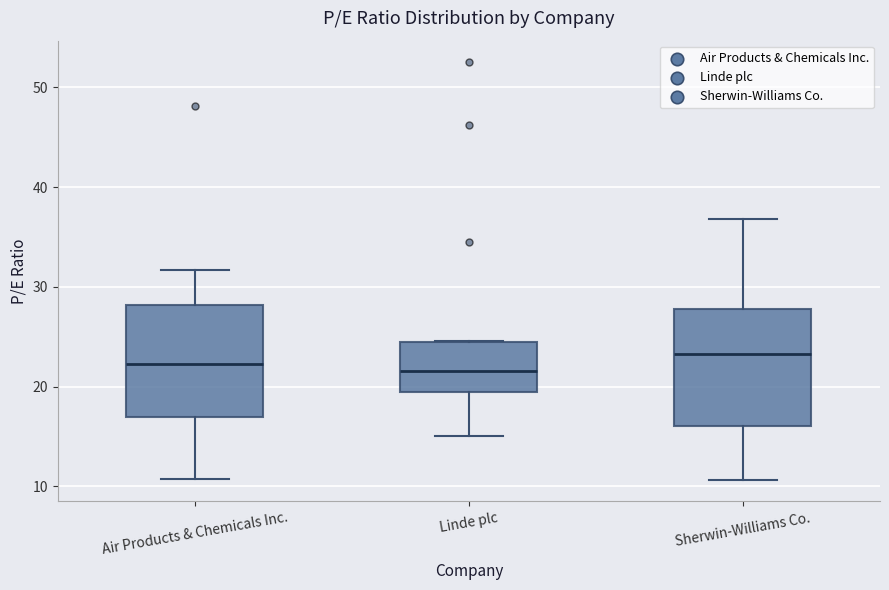

Where is the lower edge of the box for Air Products & Chemicals Inc. on the y-axis? The values are not printed on the chart, so give them approximately, as read against the axis.

17